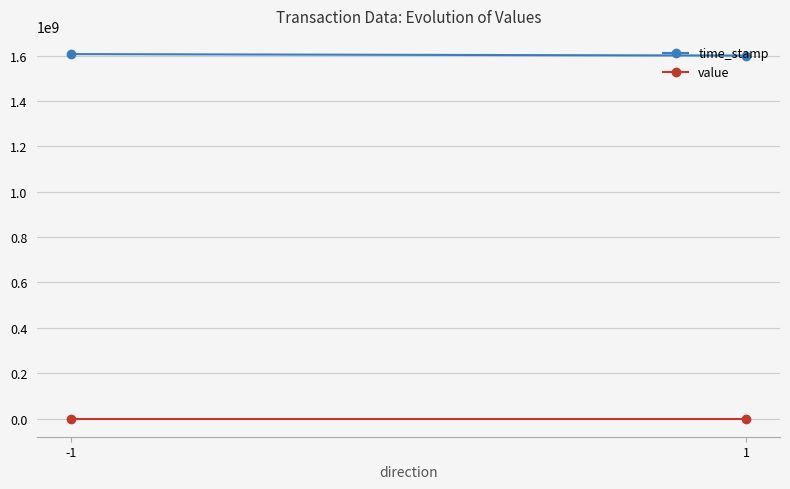

Is the value of time_stamp at 1 greater than the value of value at -1?

Yes